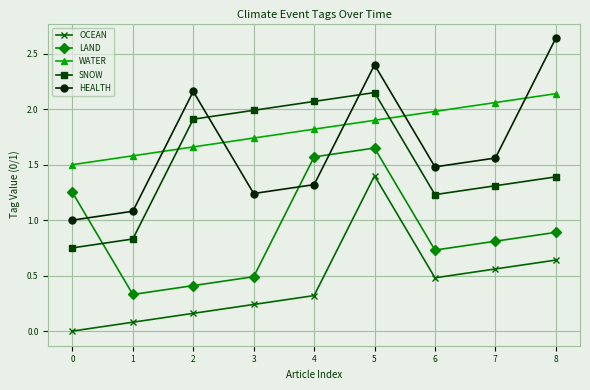

Is this an area chart (filled region under the line)?

No